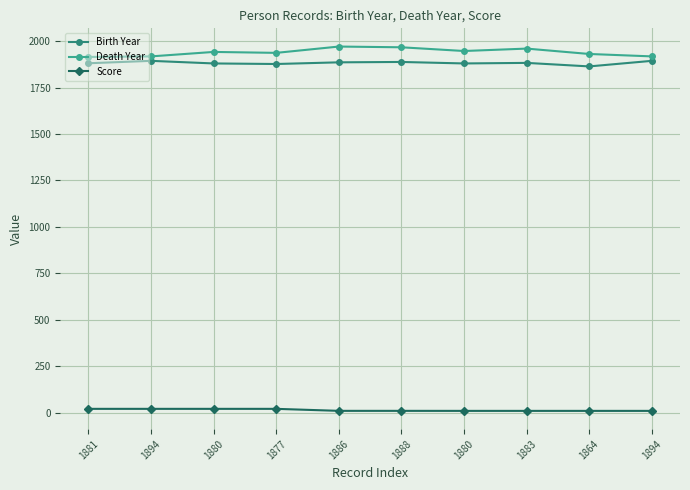

True or false: Death Year and Birth Year cross at least once.

False